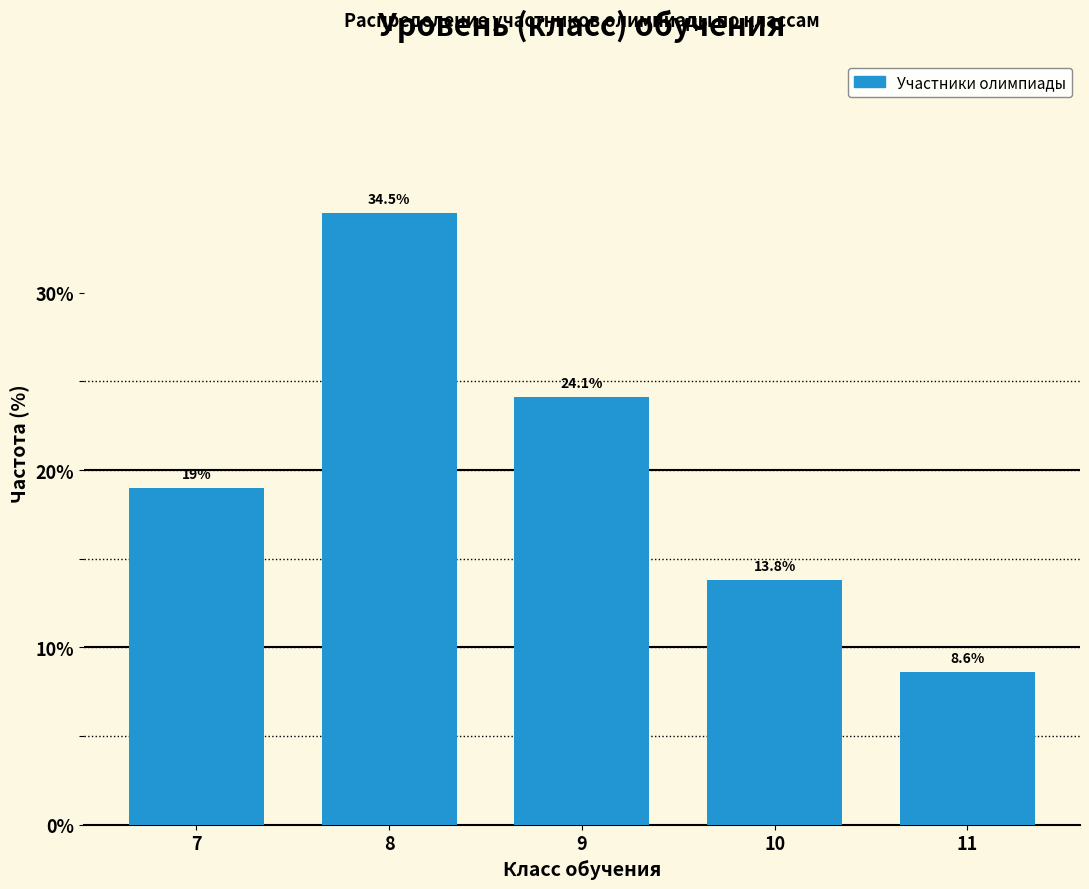

Reading left to right, what are all the values shown in this chart?

19.0	34.5	24.1	13.8	8.6